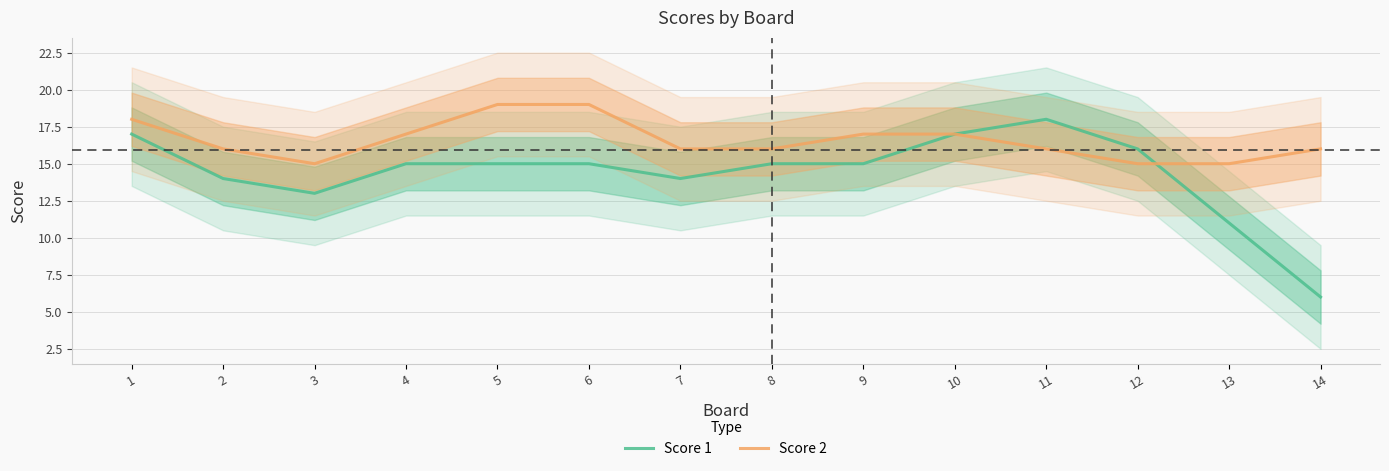

Is it true that Score 1 equals 18 at 11?

True